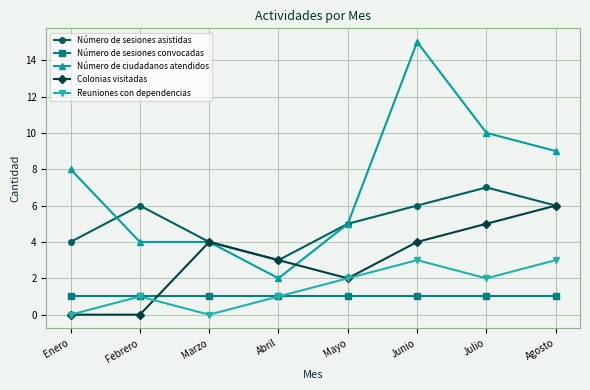

What are all the series names shown in the legend?

Número de sesiones asistidas, Número de sesiones convocadas, Número de ciudadanos atendidos, Colonias visitadas, Reuniones con dependencias